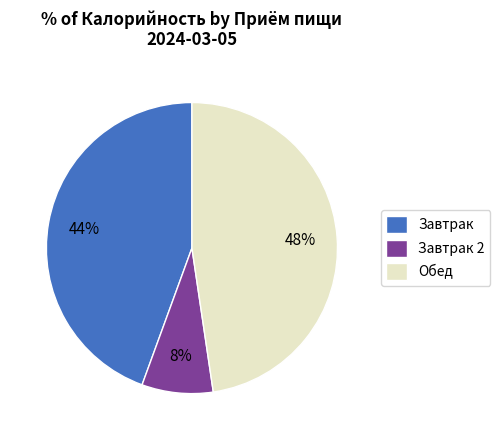

To the nearest percent, what portion does Завтрак 2 represent?

8%